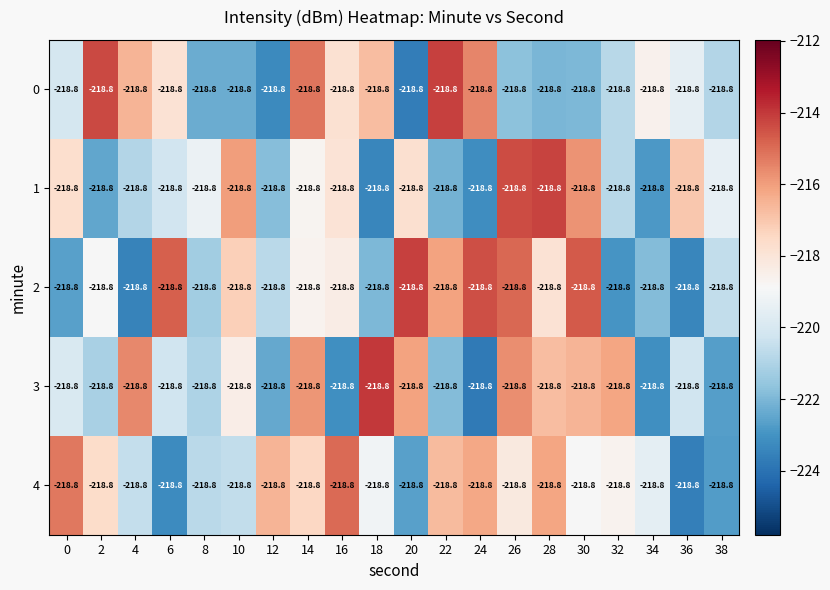

What is the difference between the maximum and minimum values in the 0 series?

9.5